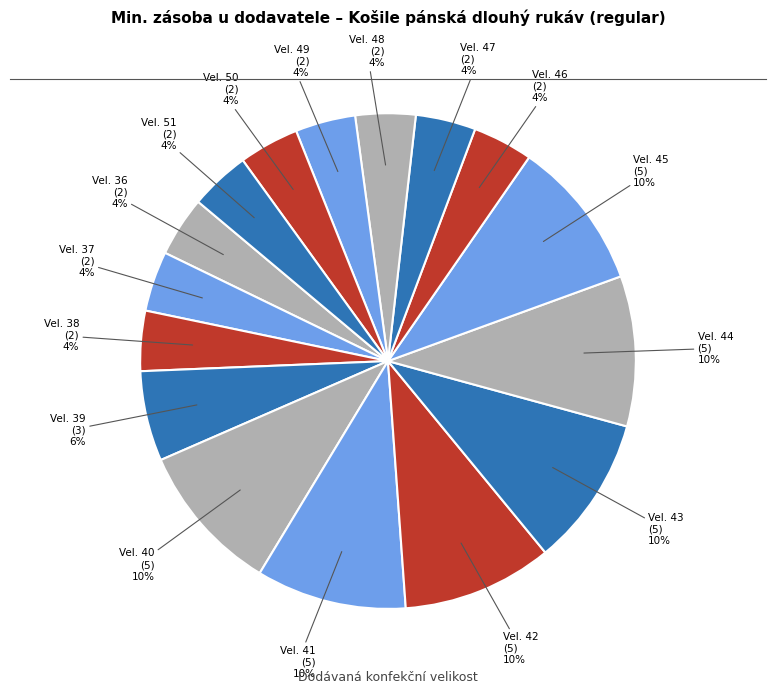

Rank the categories by value from highest to lowest.

40, 41, 42, 43, 44, 45, 39, 36, 37, 38, 46, 47, 48, 49, 50, 51